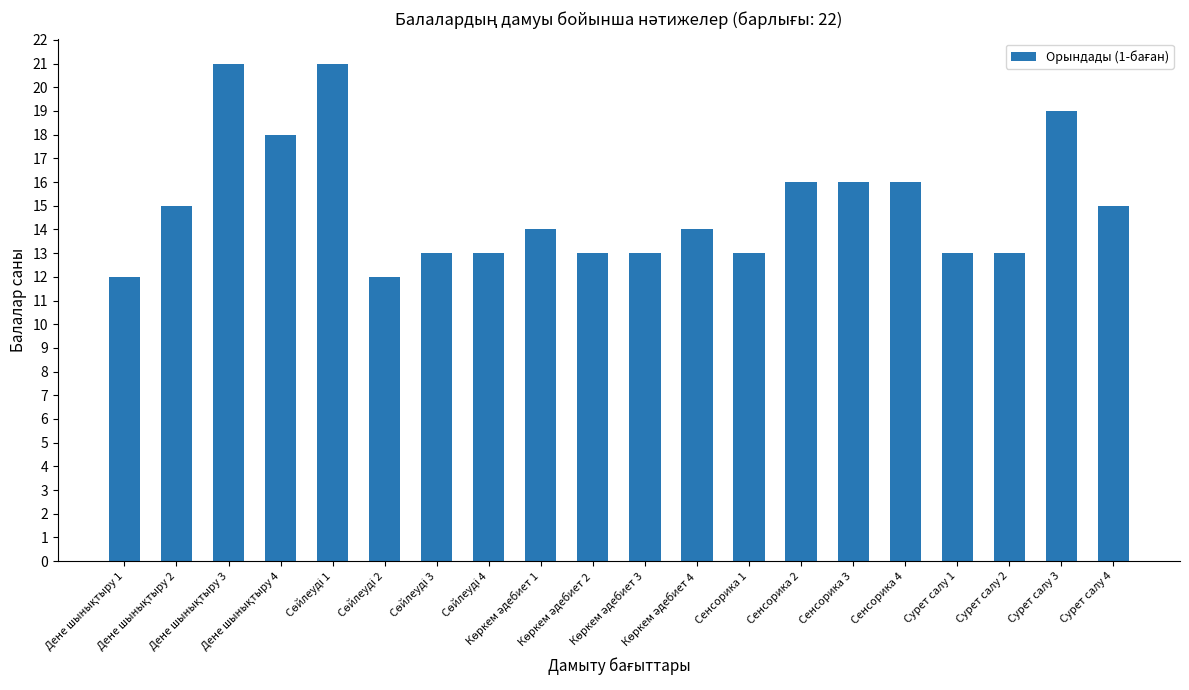

What is the greatest value displayed?

21